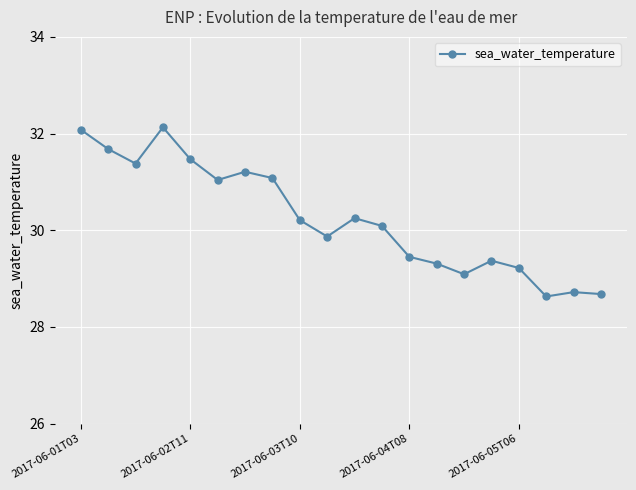

What is the value of the 18th point from the left?

28.6